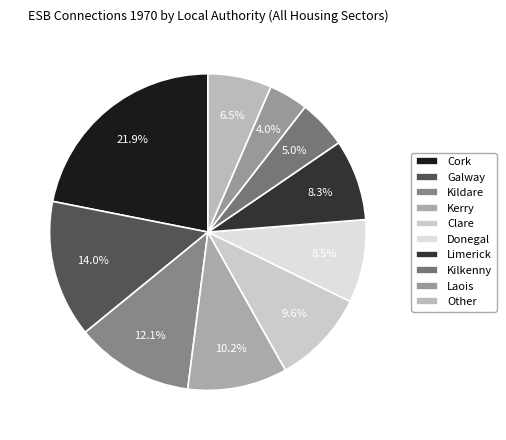

To the nearest percent, what portion does Kilkenny represent?

5%